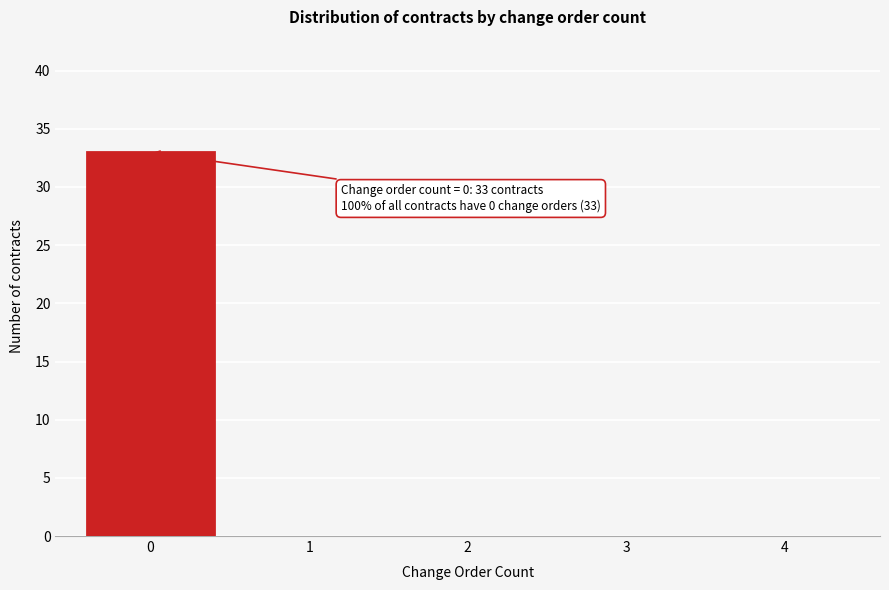

Reading left to right, list all the values displayed in this chart.

0=33	1=0	2=0	3=0	4=0